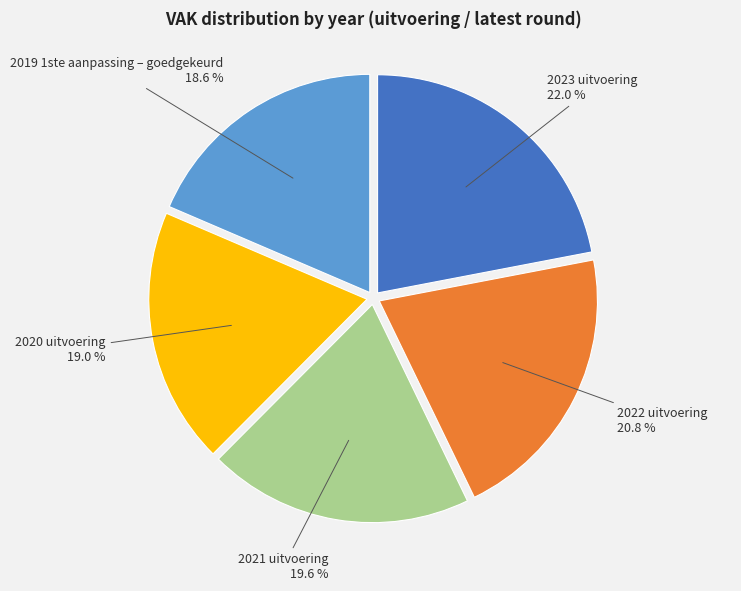

Count the number of slices in the pie.

5